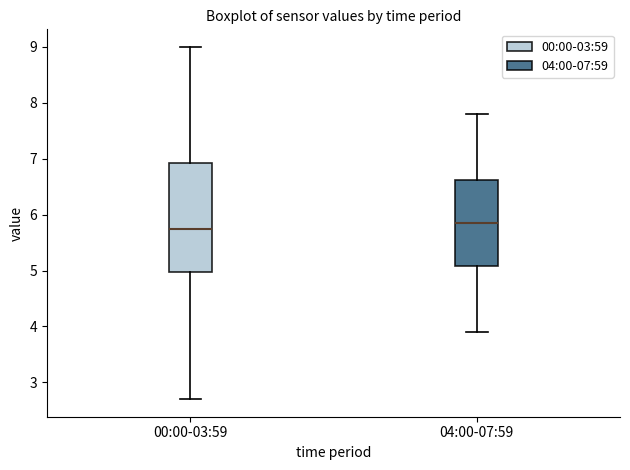

Reading left to right, transcribe this box plot: for each box, give where its median line is, the range the box spans, and where its two whiskers end, as read against the y-axis. The values are not printed on the chart, so give them approximately, as read against the axis.

00:00-03:59: median 5.8, box 5.0 to 6.9, whiskers 2.7 to 9.0
04:00-07:59: median 5.9, box 5.1 to 6.6, whiskers 3.9 to 7.8